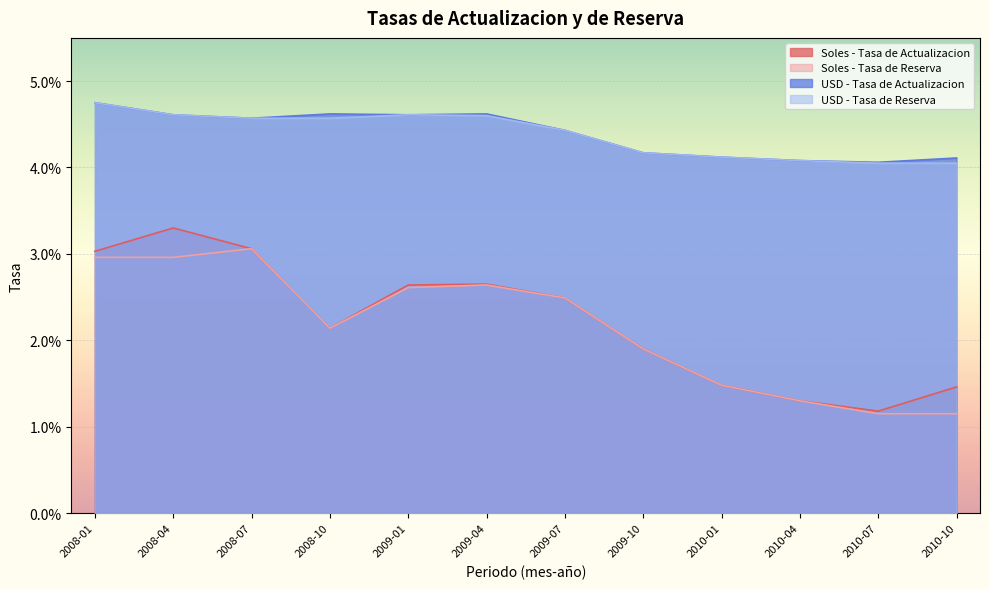

What are all the series names shown in the legend?

Soles - Tasa de Actualizacion, Soles - Tasa de Reserva, USD - Tasa de Actualizacion, USD - Tasa de Reserva